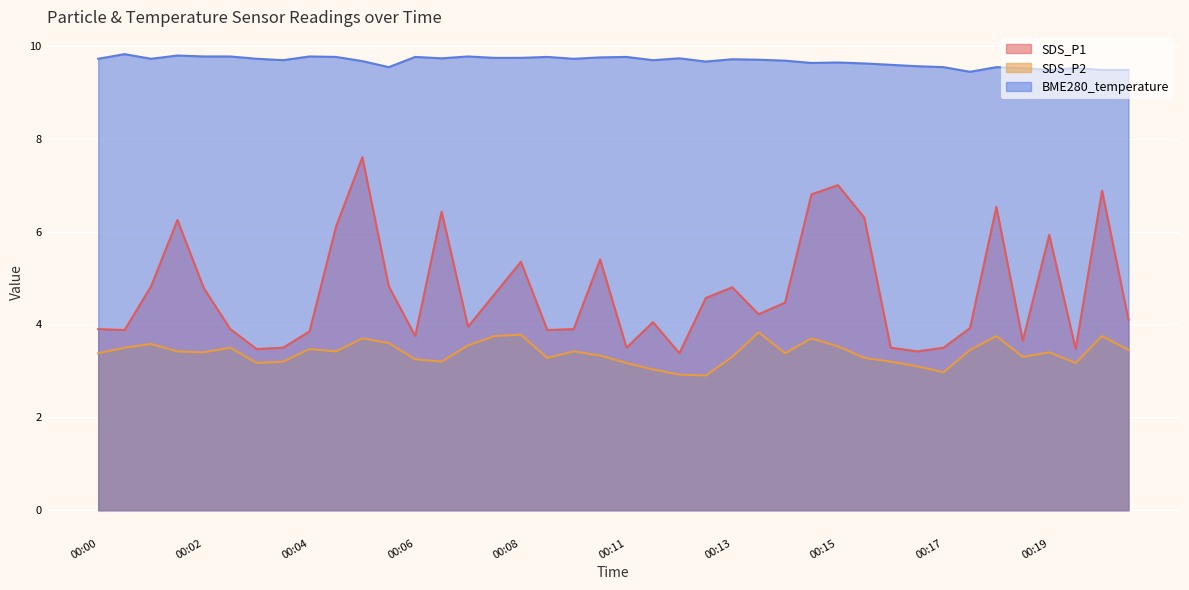

What is the highest value of the SDS_P2 series?

3.8